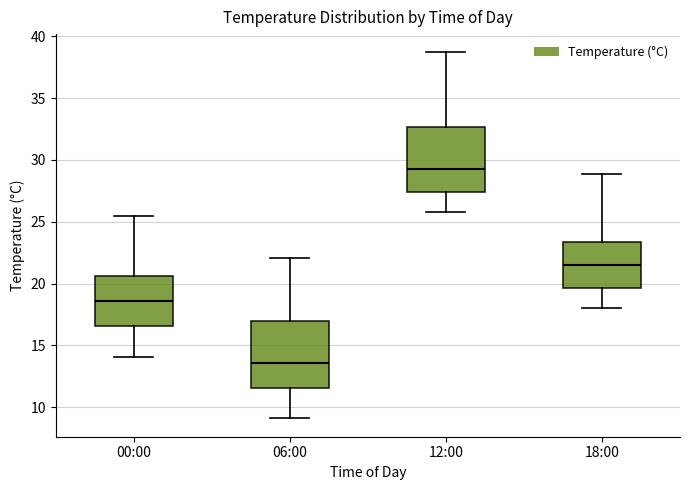

Which box's median line is the highest?

12:00